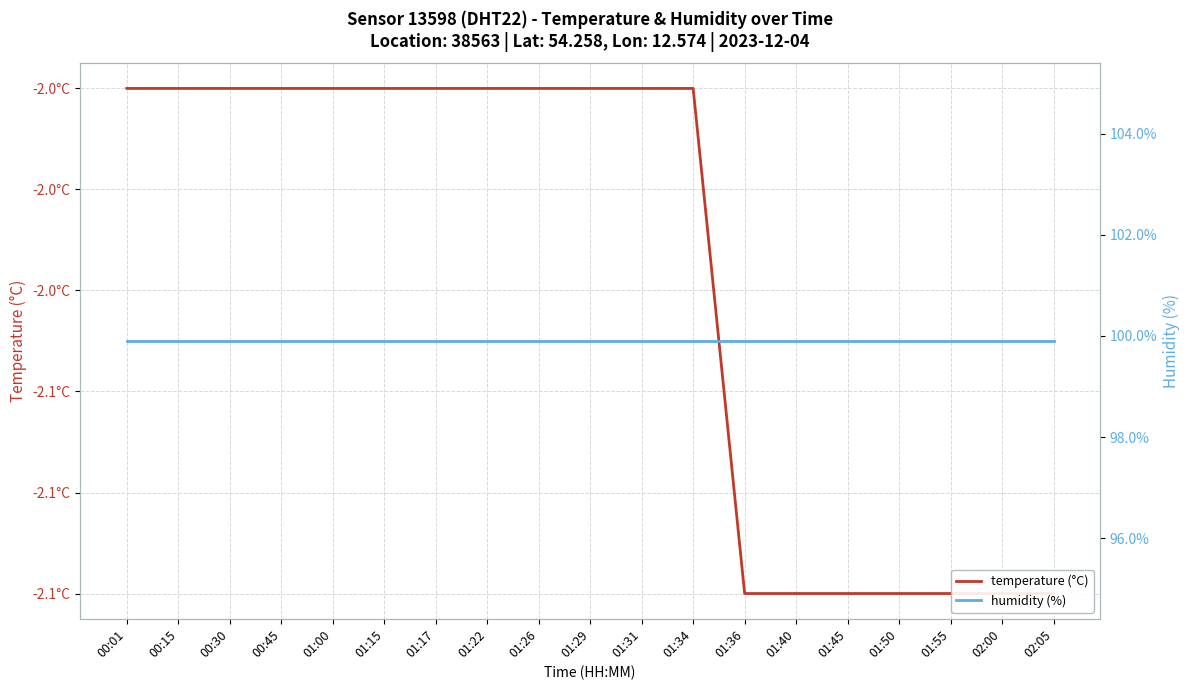

List the series in order of their peak value, highest first.

humidity (%), temperature (°C)